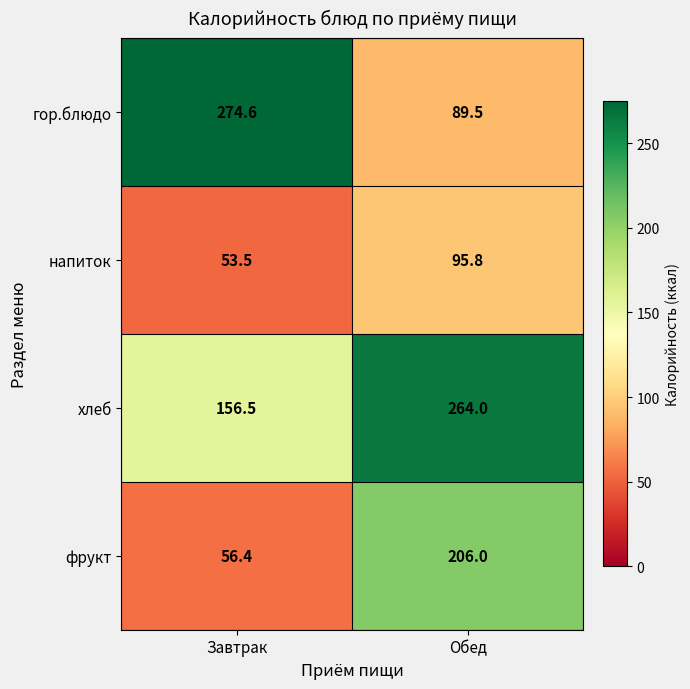

At which label is фрукт closest to 131?

Завтрак